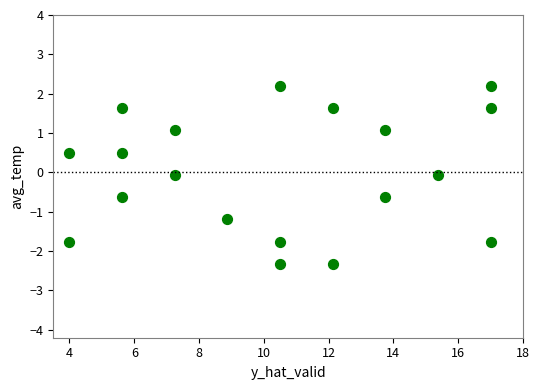

What is the range of Y values (max minus min)?

4.5